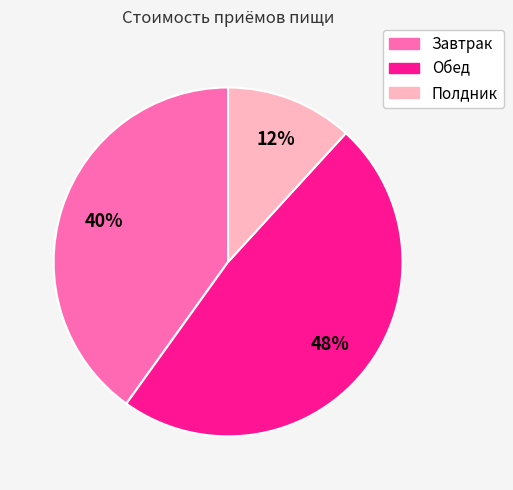

The Обед slice represents 48% of the pie. True or false?

True